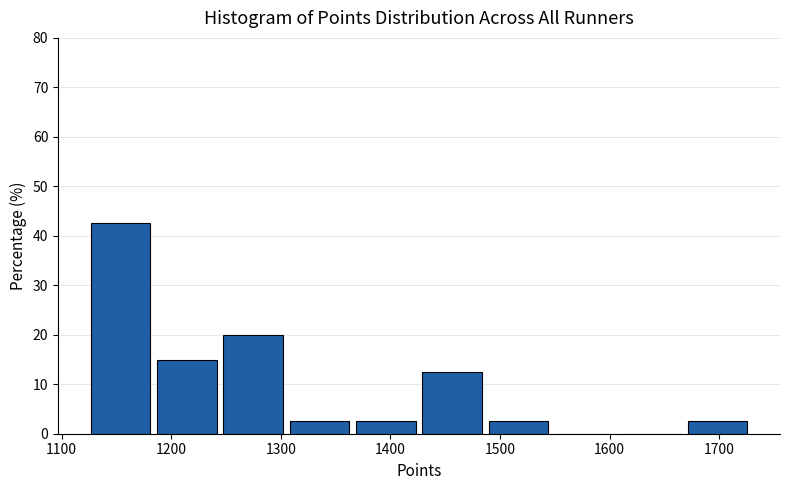

Reading left to right, transcribe this chart: for each bar, give the range it covers on the x-axis and its height. Neither the bar edges nor the heights are printed on the chart, so give them approximately, as read against the axes.

1120 to 1180: 43
1180 to 1240: 15
1240 to 1310: 20
1310 to 1370: 3
1370 to 1430: 3
1430 to 1490: 13
1490 to 1550: 3
1550 to 1610: 0
1610 to 1670: 0
1670 to 1730: 3